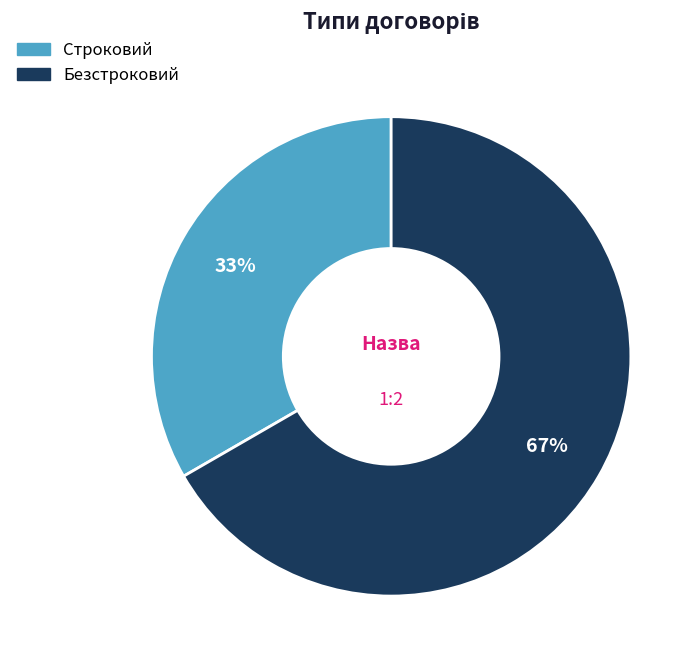

Which slice represents more than half of the pie?

Безстроковий